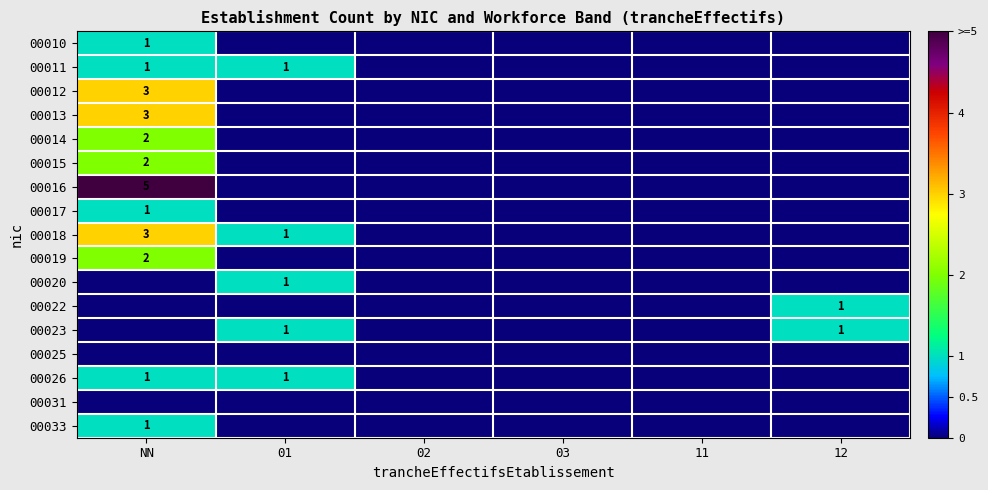

Which has a higher value, 12 or 11?

12